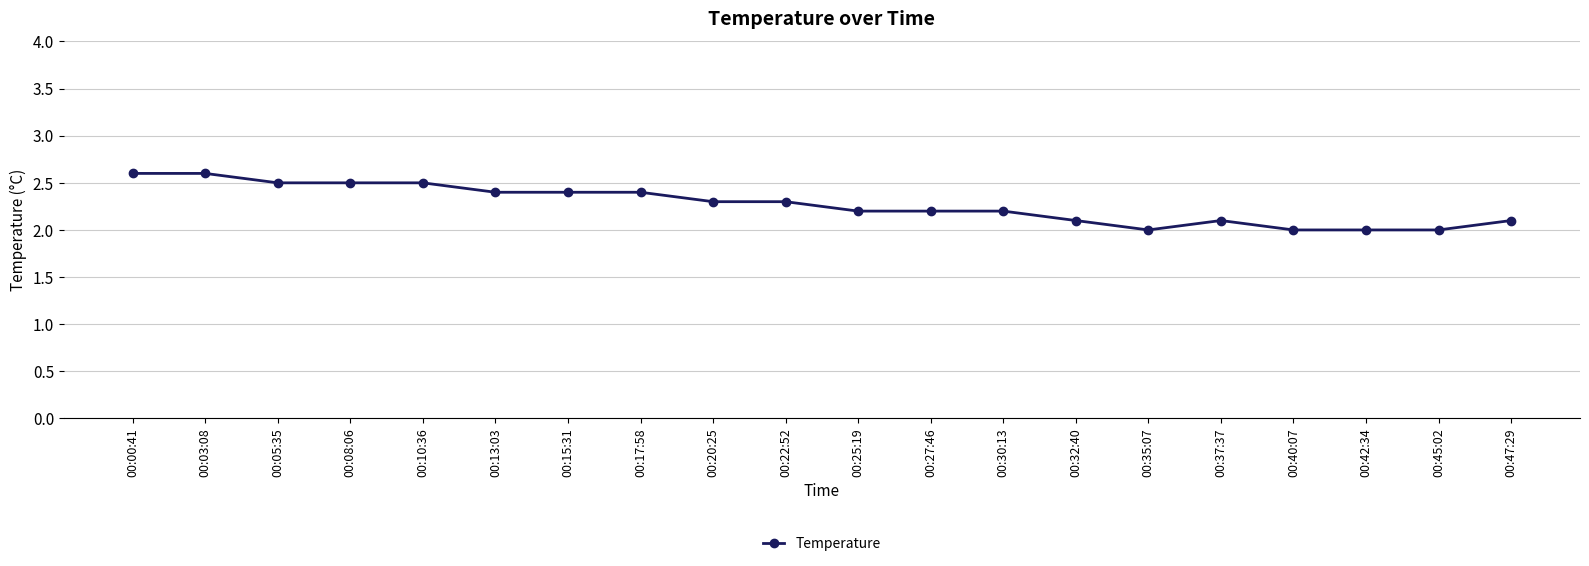

What is the value of the 7th point from the left?

2.4